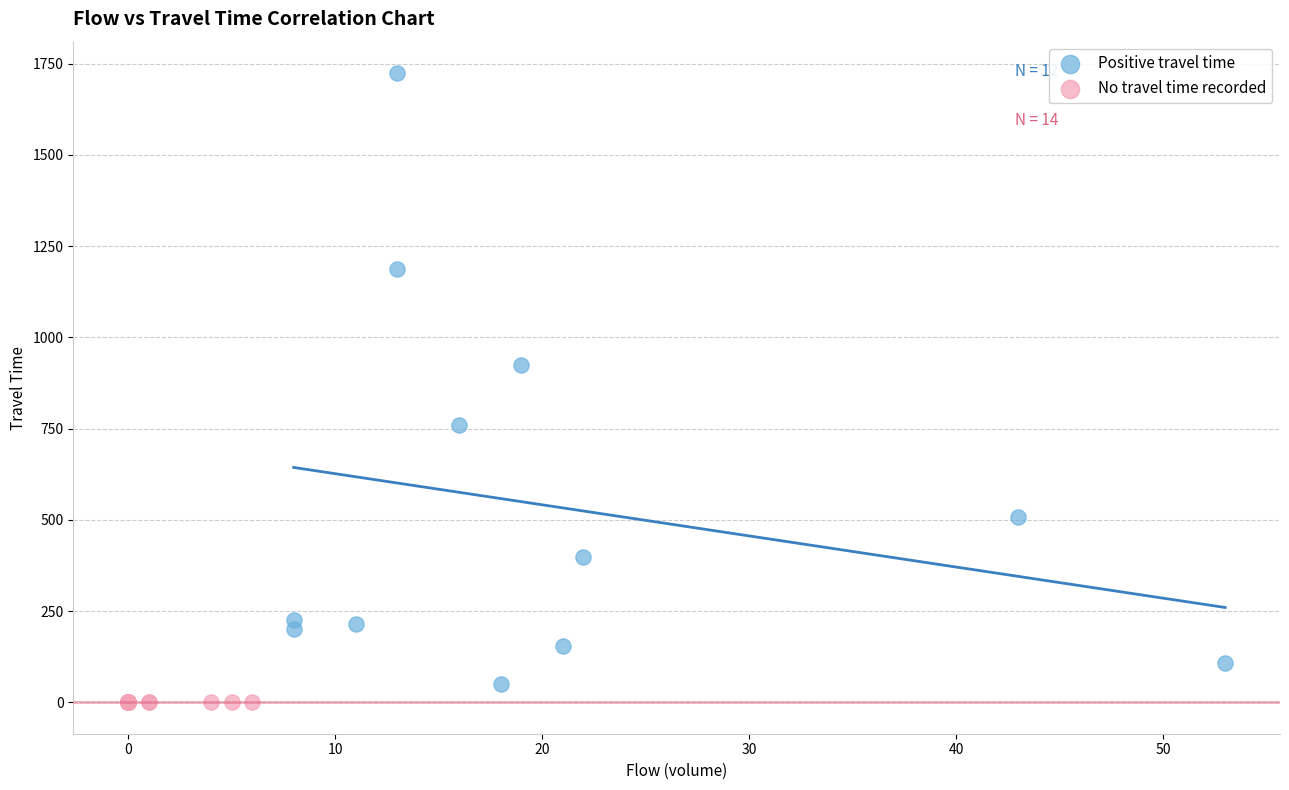

What are all the series names shown in the legend?

Positive travel time, No travel time recorded